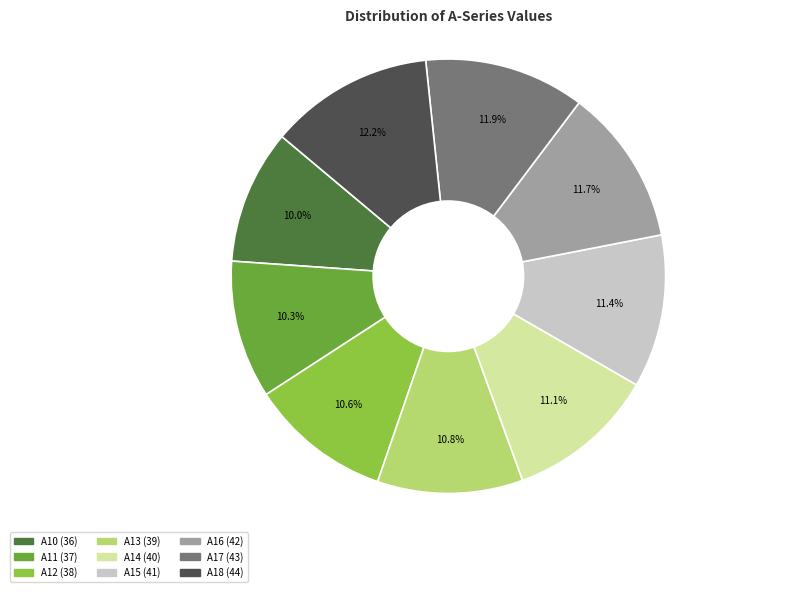

Is there a majority slice in this chart?

No